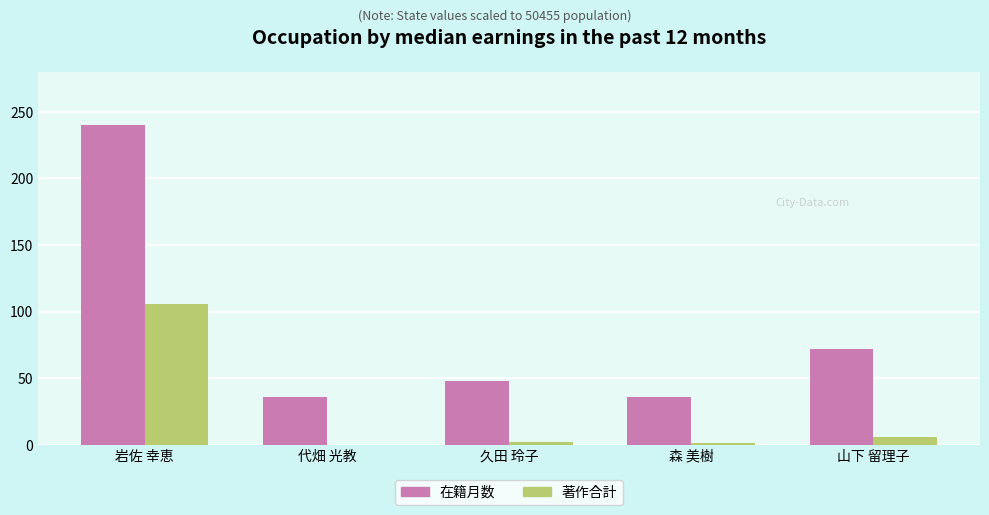

Read the 在籍月数 value at 久田 玲子, to the nearest 10.

50